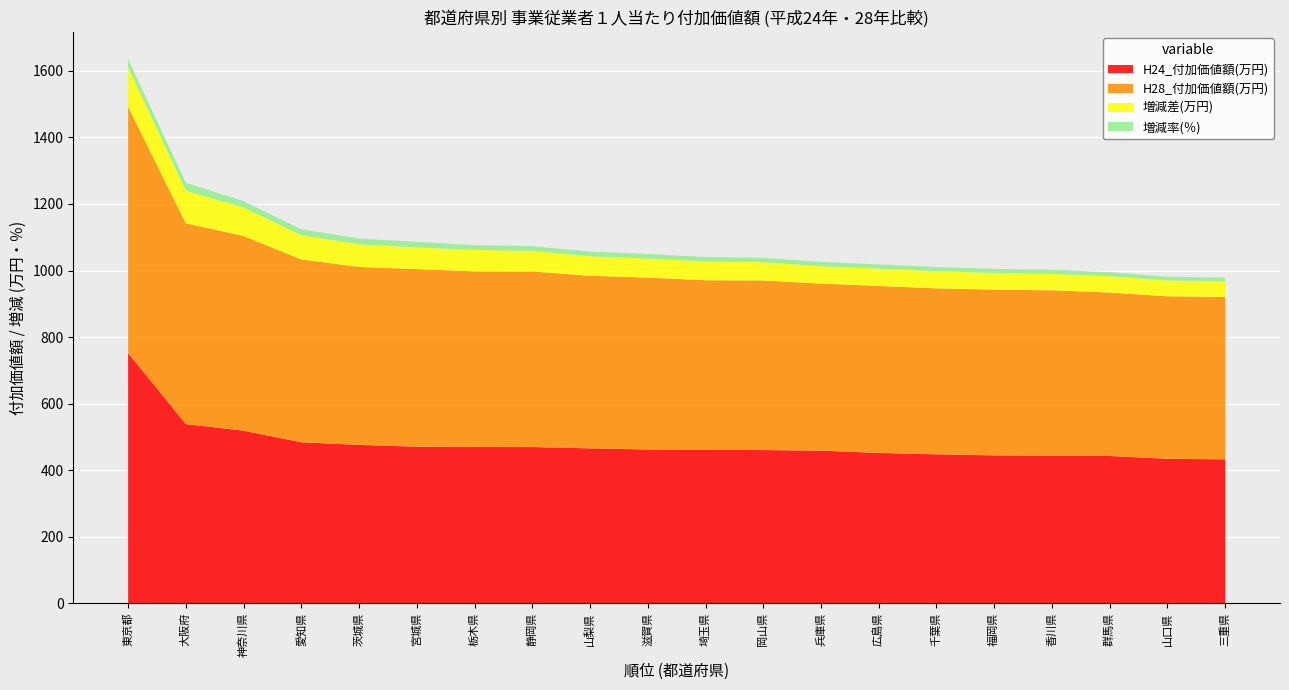

Reading left to right, what are all the values shown in this chart?

H24_付加価値額(万円): 1=751.7	2=538.4	3=518.7	4=483.7	5=476.0	6=470.4	7=469.6	8=469.4	9=465.5	10=462.1	11=460.9	12=460.4	13=458.6	14=451.8	15=447.5	16=444.4	17=443.3	18=442.6	19=434.1	20=432.5
H28_付加価値額(万円): 1=740.0	2=603.5	3=585.1	4=549.6	5=534.8	6=533.9	7=528.0	8=527.7	9=518.6	10=516.7	11=509.8	12=509.7	13=502.2	14=501.9	15=498.8	16=498.1	17=497.3	18=491.3	19=488.4	20=488.1
増減差(万円): 1=119.0	2=98.0	3=85.4	4=72.8	5=67.8	6=65.0	7=64.5	8=62.0	9=58.9	10=57.2	11=56.8	12=55.0	13=52.0	14=52.0	15=51.8	16=50.0	17=49.4	18=49.0	19=47.6	20=47.0
増減率(％): 1=24.6	2=23.8	3=19.3	4=17.9	5=17.6	6=17.0	7=14.3	8=14.1	9=13.8	10=13.7	11=13.3	12=13.2	13=13.2	14=12.7	15=12.7	16=12.4	17=12.4	18=12.1	19=11.2	20=11.2